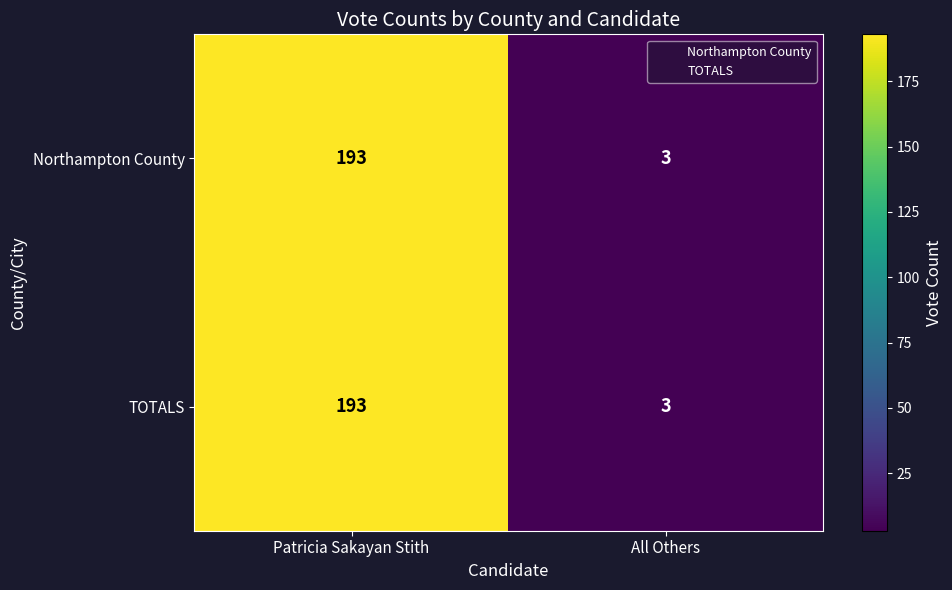

What is the difference between the maximum and minimum values in the Northampton County series?

190